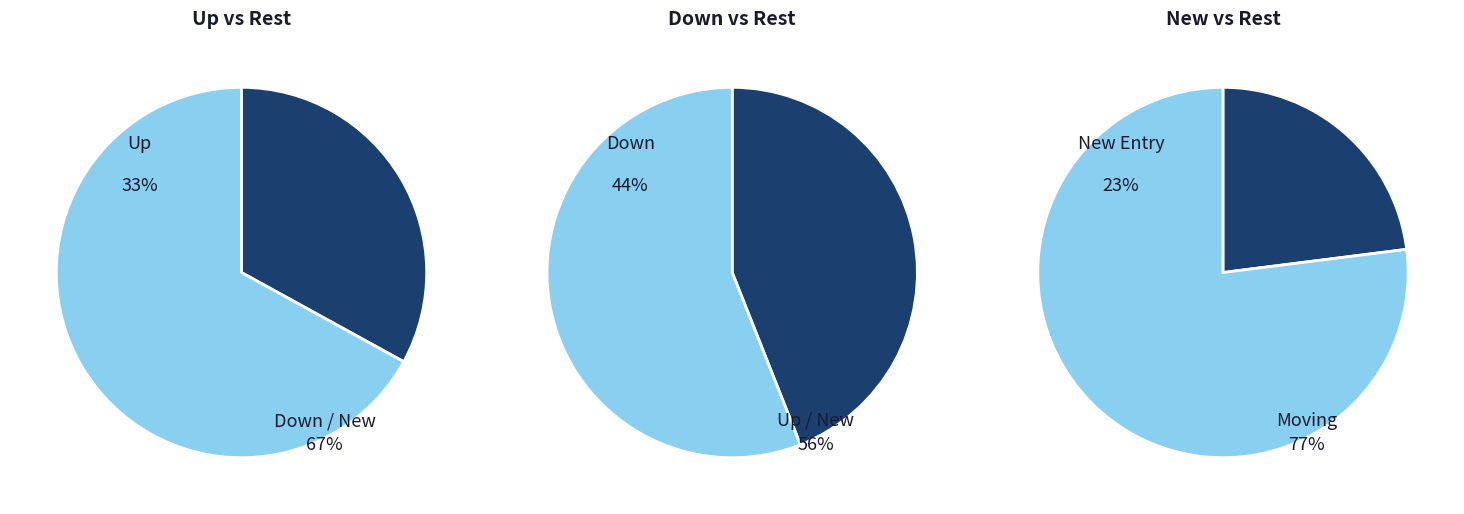

Does - account for over 50% of the chart?

No